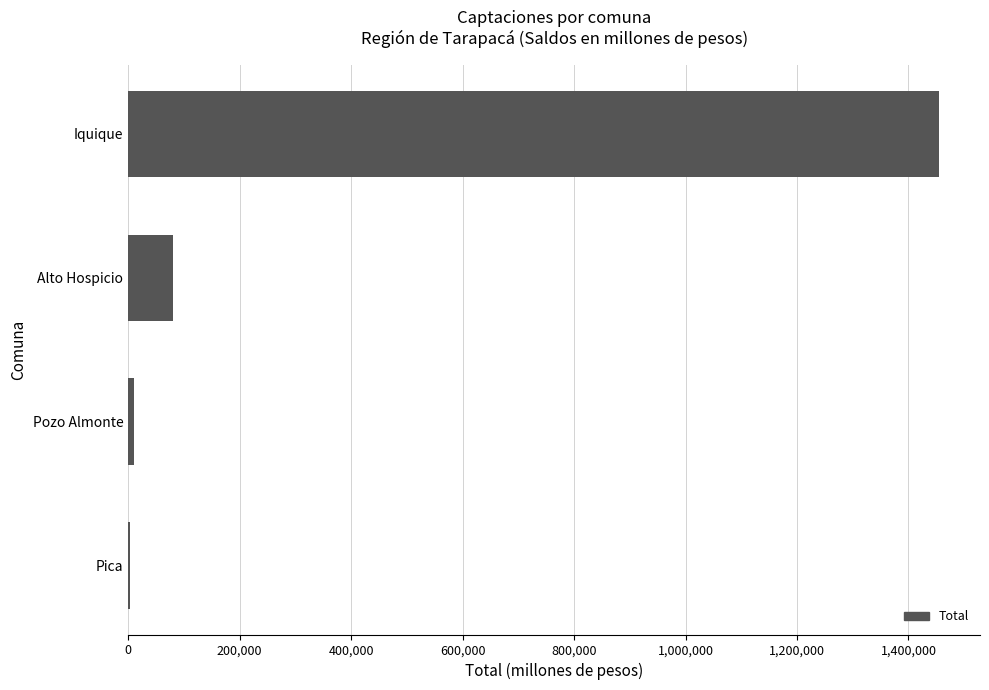

Is it true that the value at Alto Hospicio is 79649.2?

True